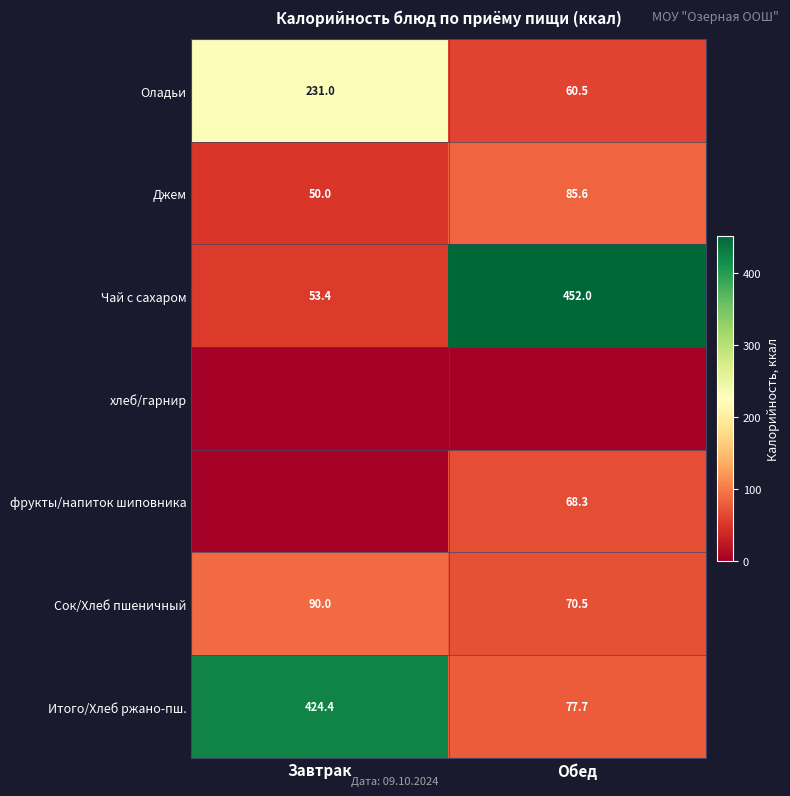

Is the value of Чай с сахаром at Обед greater than the value of Оладьи at Завтрак?

Yes